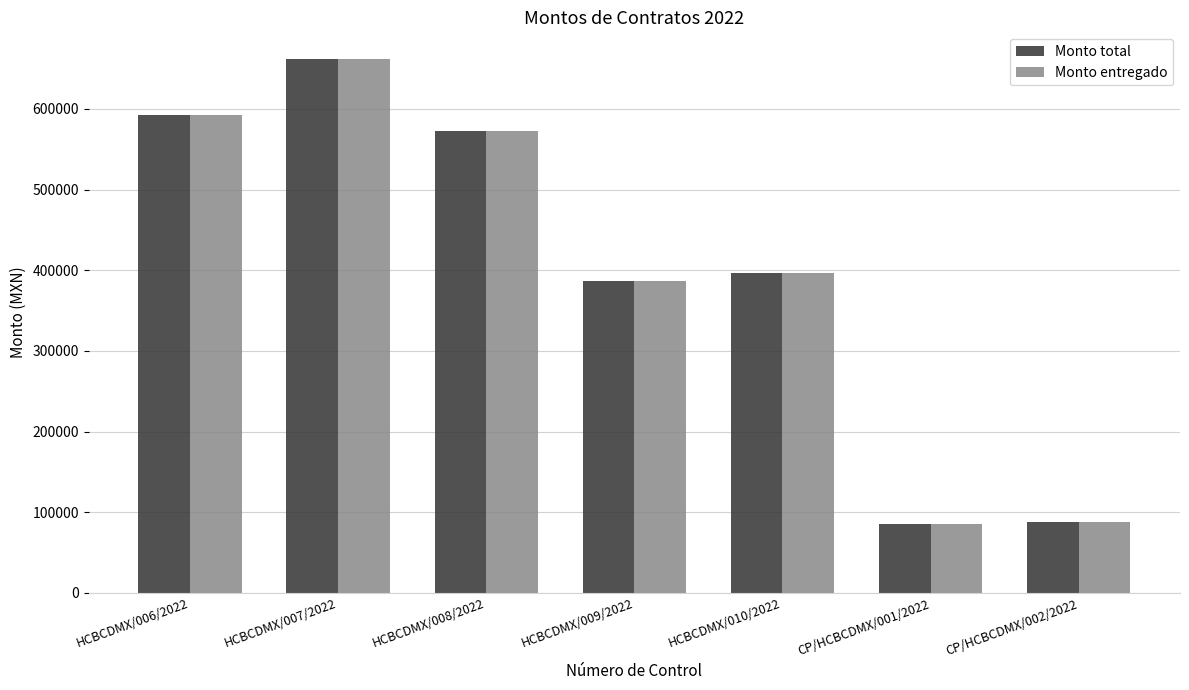

Where does the Monto total series first go above 396525?

HCBCDMX/006/2022